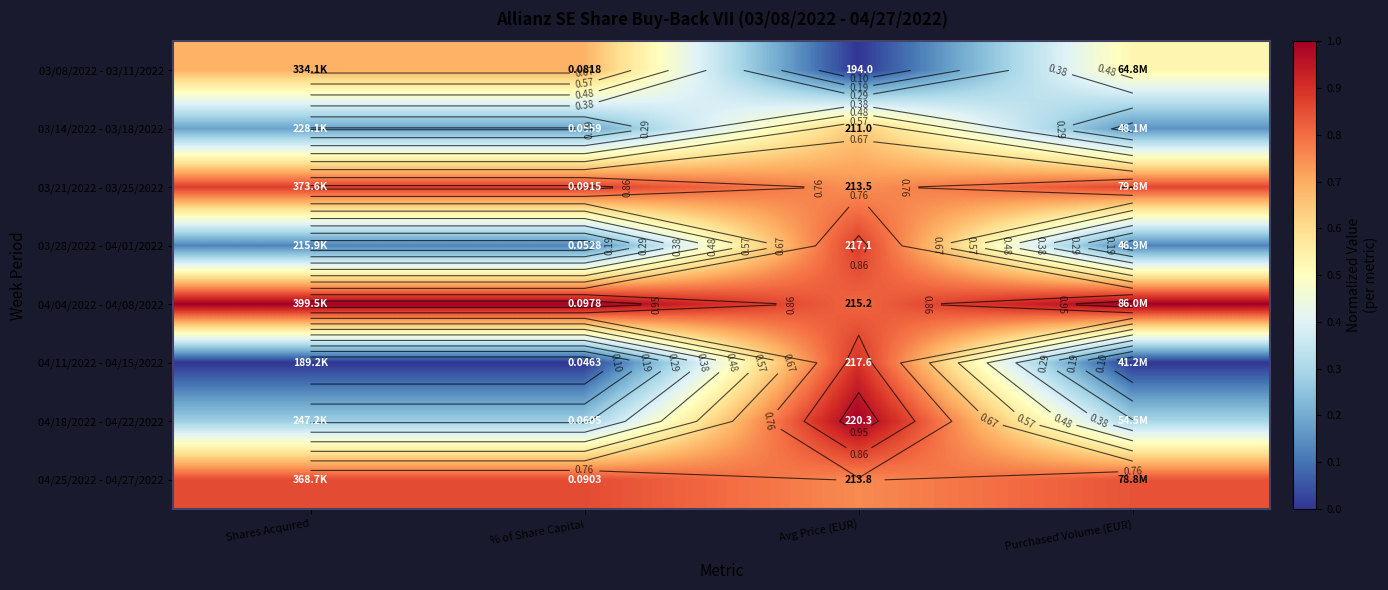

The value of 04/18/2022 - 04/22/2022 at % of Share Capital is 0.3. True or false?

True